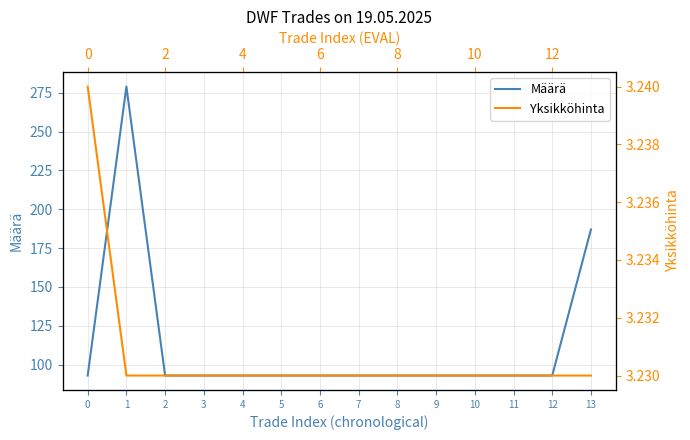

At which category is the sum across all series the highest?

1